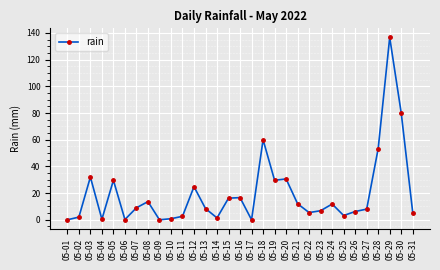

What is the sum of the values at 05-24 and 05-13?

20.2